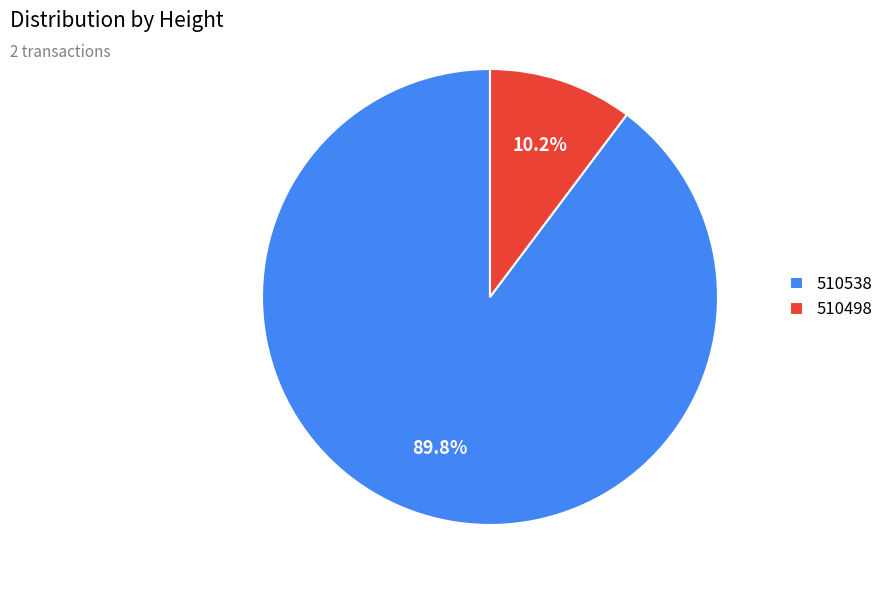

Between 510538 and 510498, which is larger?

510538